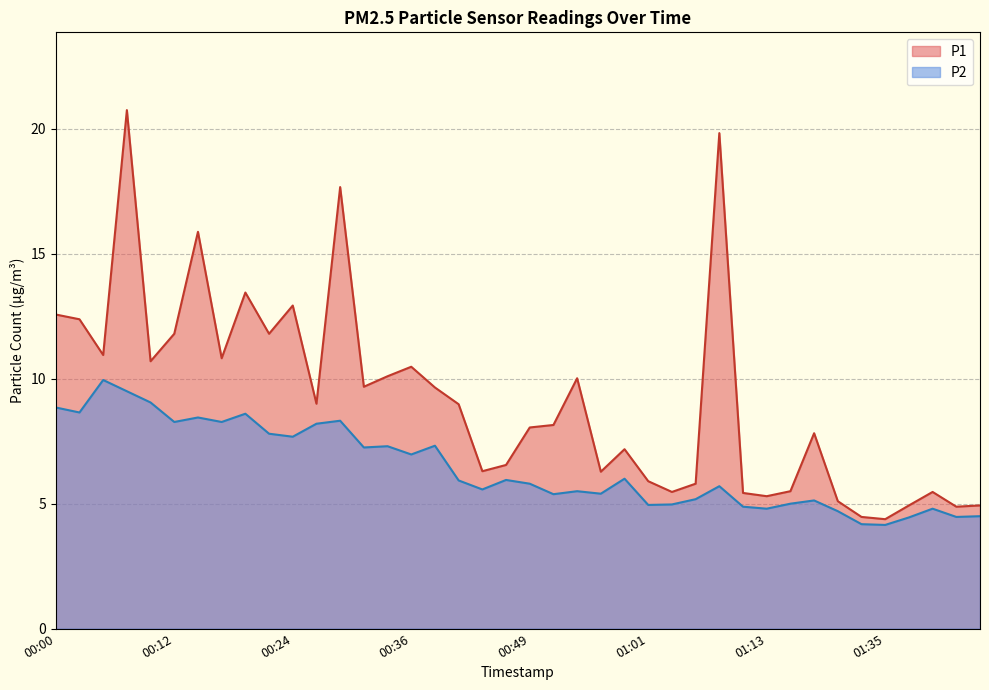

At 00:53, list the series in order from smallest to largest.

P2, P1